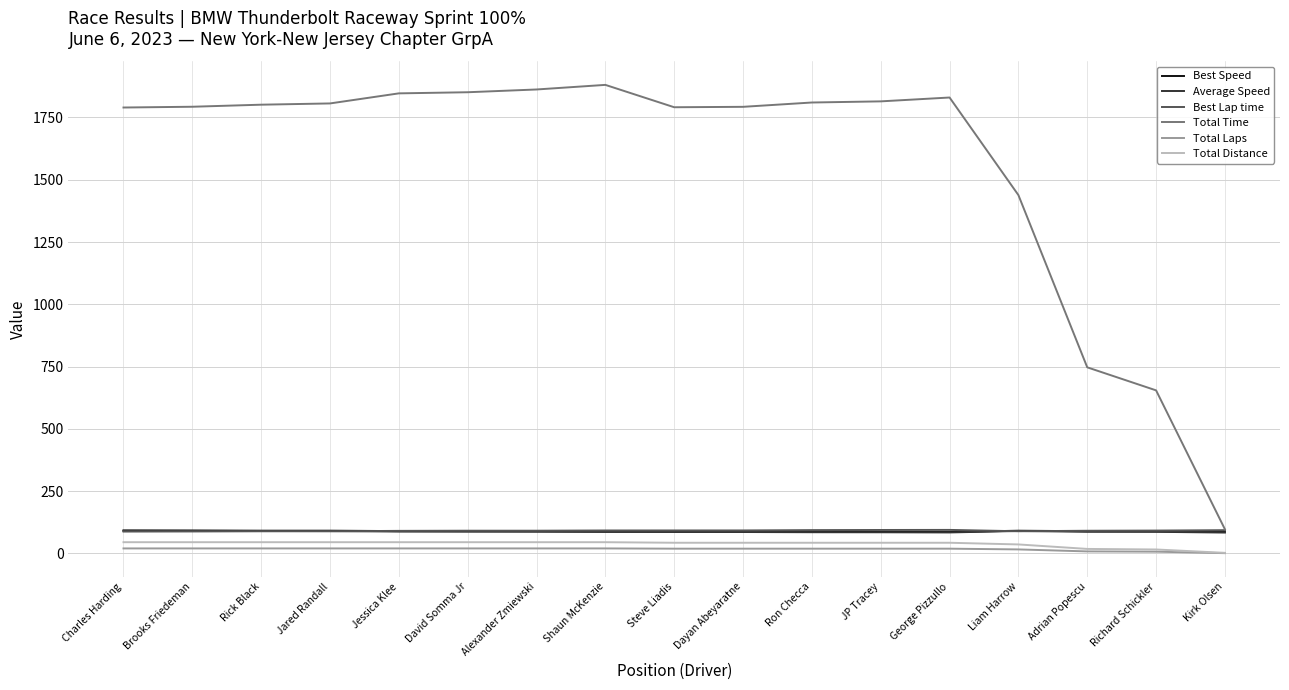

Which series has the widest spread of values?

Total Time